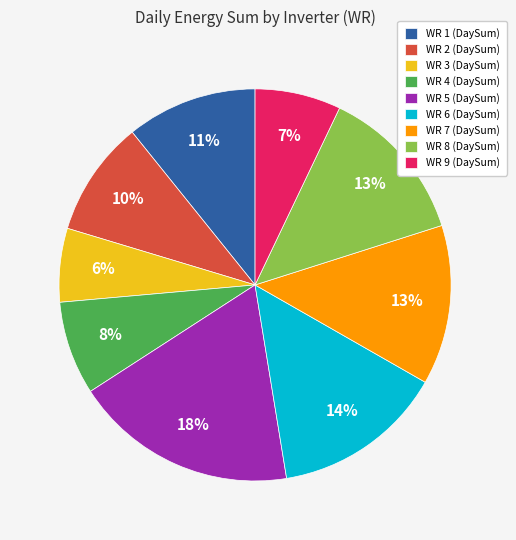

Approximately how many times larger is the value at WR 1 (DaySum) compared to WR 3 (DaySum)?

1.8